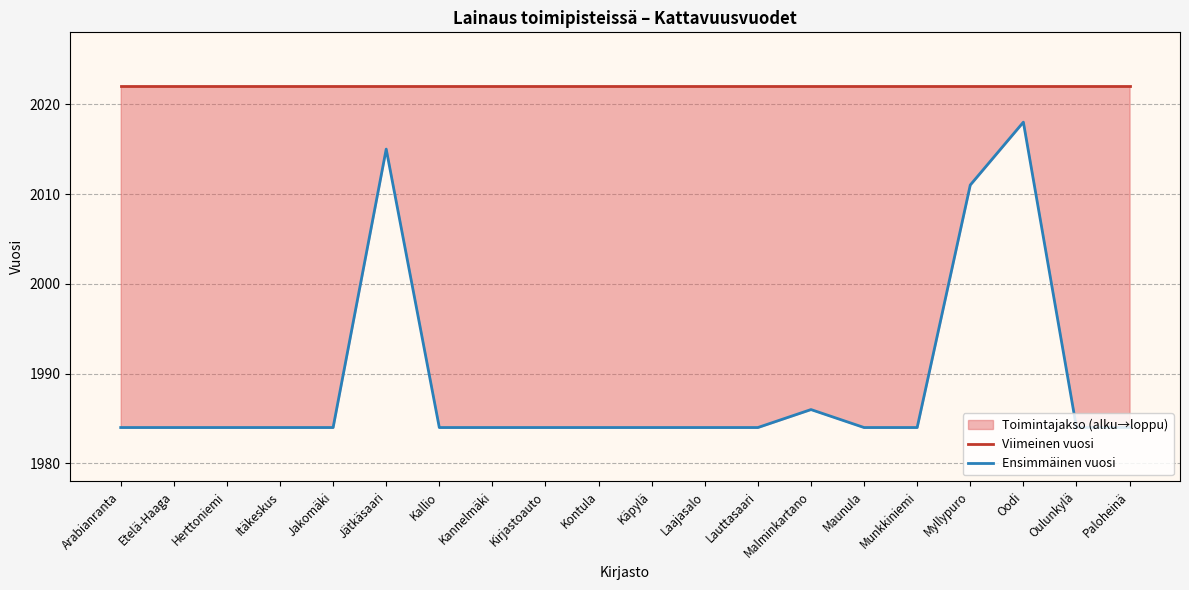

True or false: Viimeinen vuosi and Ensimmäinen vuosi cross at least once.

False